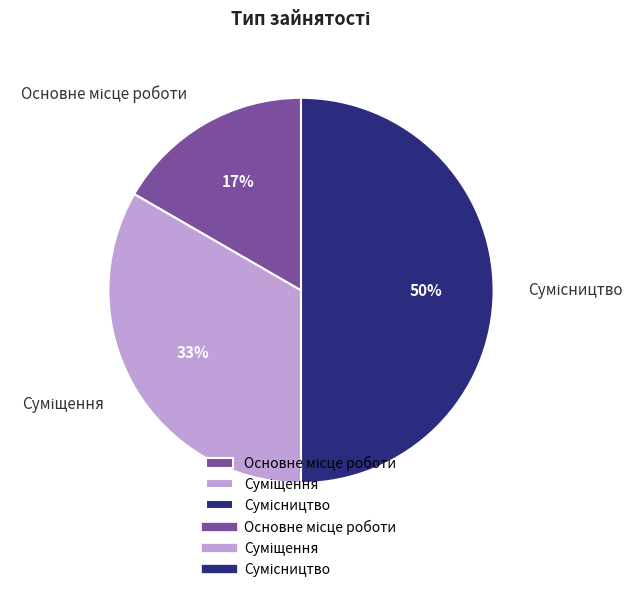

To the nearest percent, what is the average slice percentage?

33%